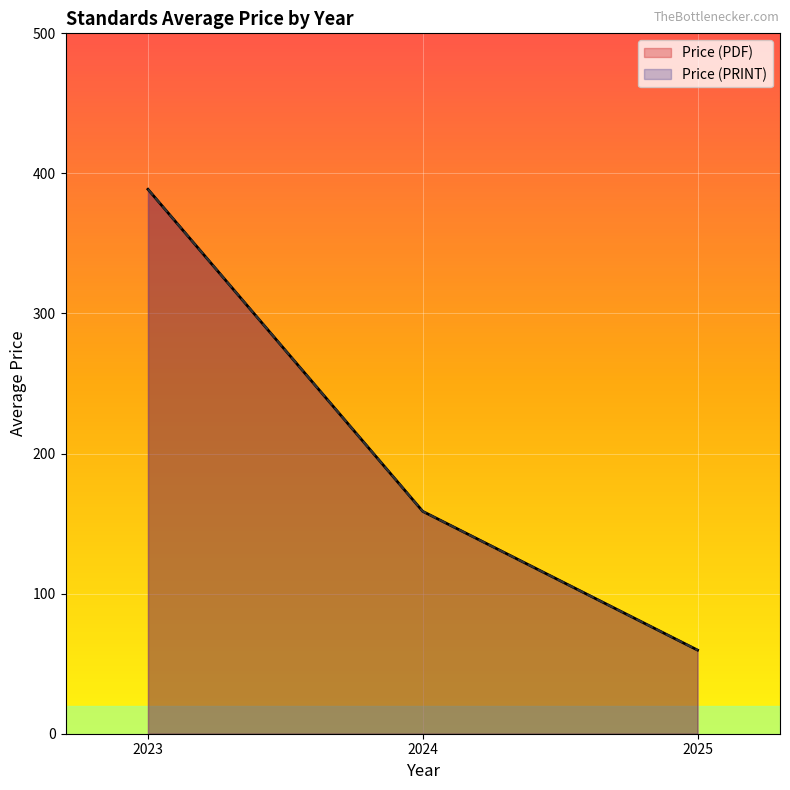

Does the chart display data point markers on the line(s)?

No